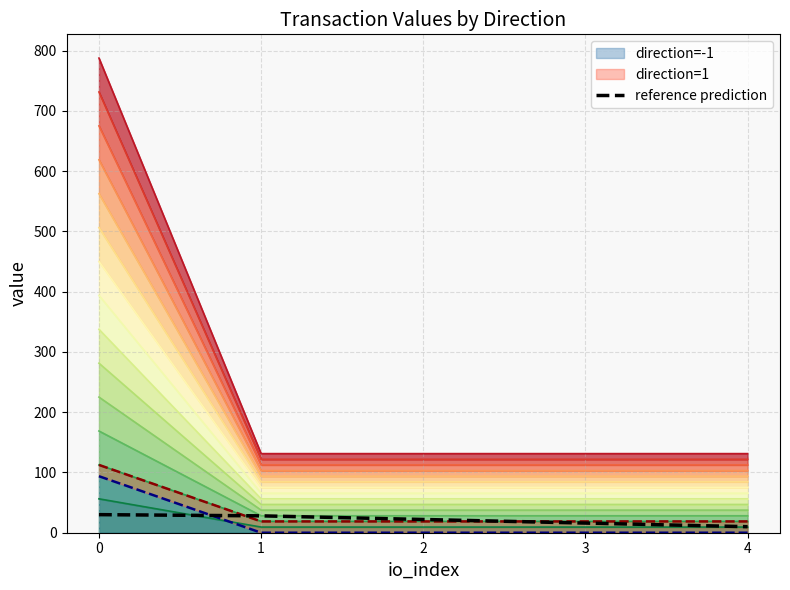

What is the value of the 5th point from the left?

10